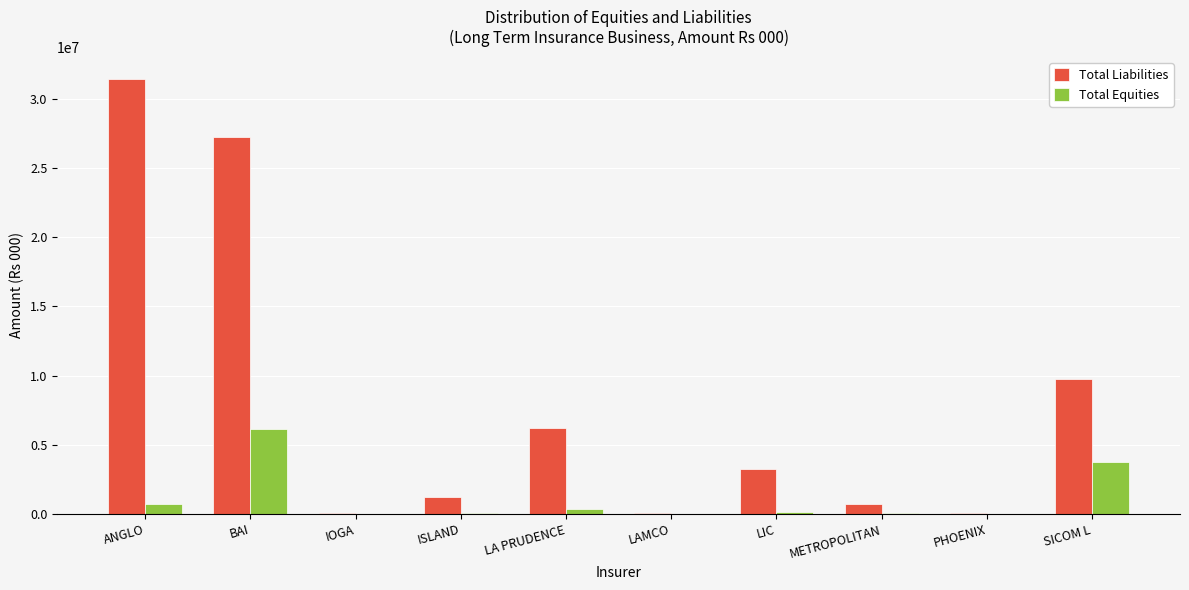

At which label does Total Liabilities reach its peak?

ANGLO